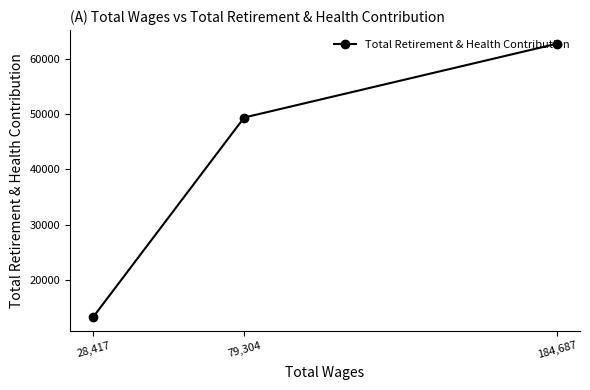

Which has a higher value, 79,304 or 28,417?

79,304